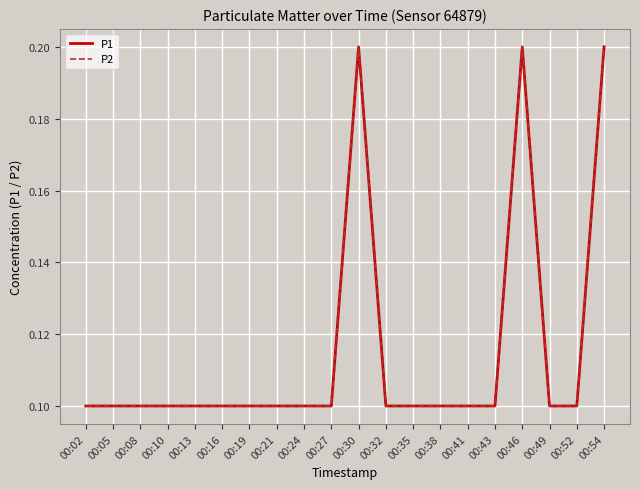

How many interior local peaks does the P2 series have?

2